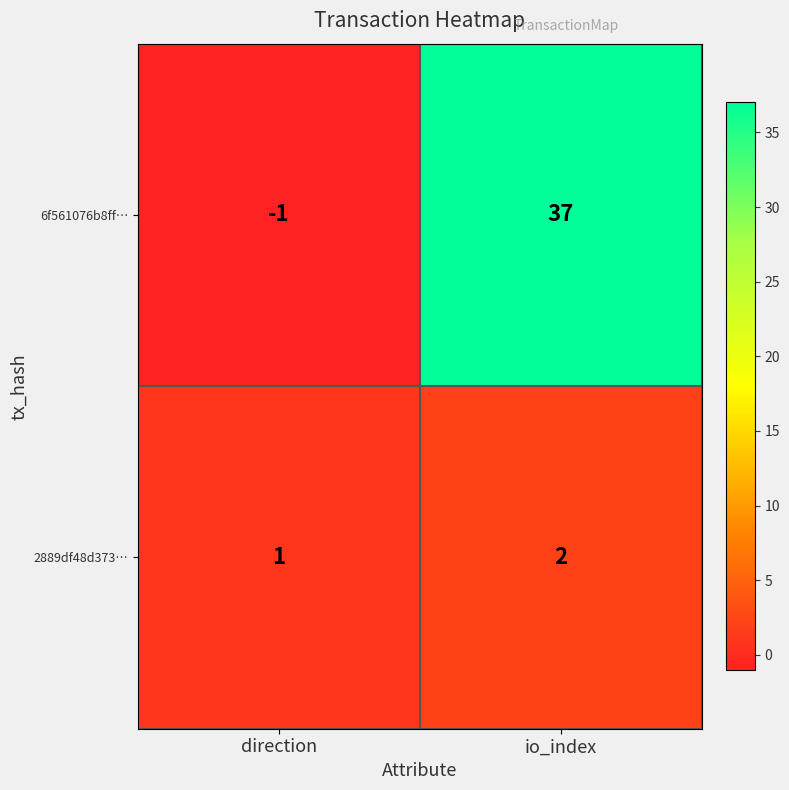

Which series changed the most between direction and io_index?

6f561076b8ff…